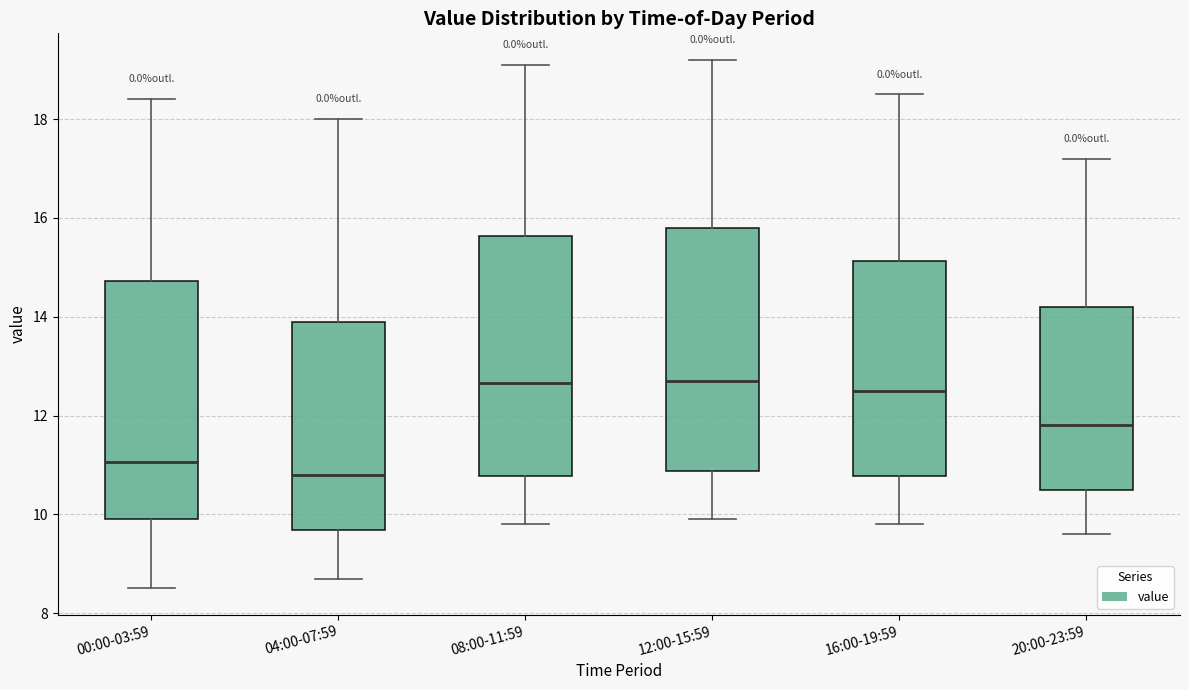

Where does the lower whisker of the box for 20:00-23:59 end on the y-axis? The values are not printed on the chart, so give them approximately, as read against the axis.

9.6